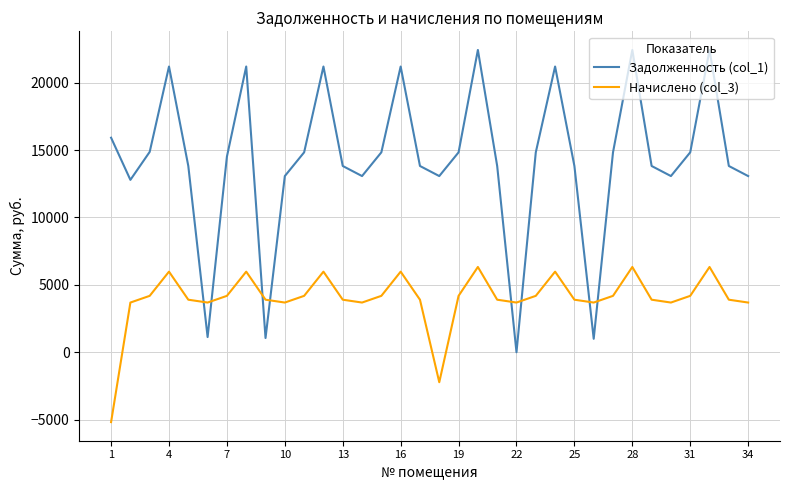

Which series has the widest spread of values?

Задолженность (col_1)